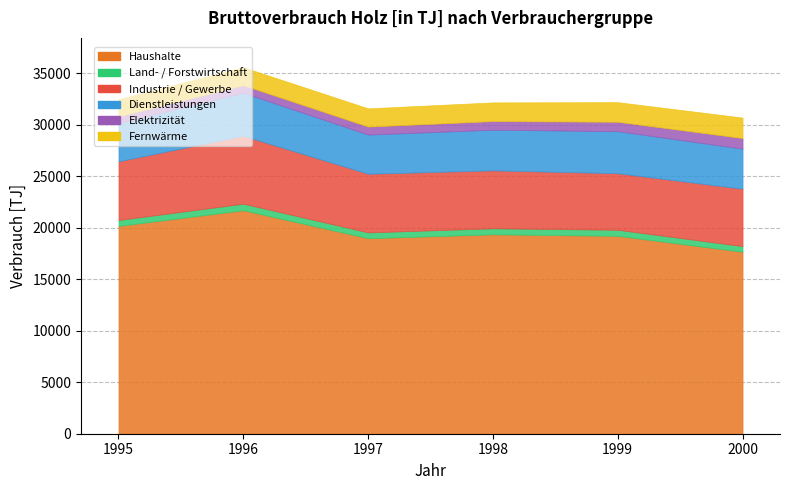

Is the value of Elektrizität at 1998 greater than the value of Land- / Forstwirtschaft at 1995?

Yes